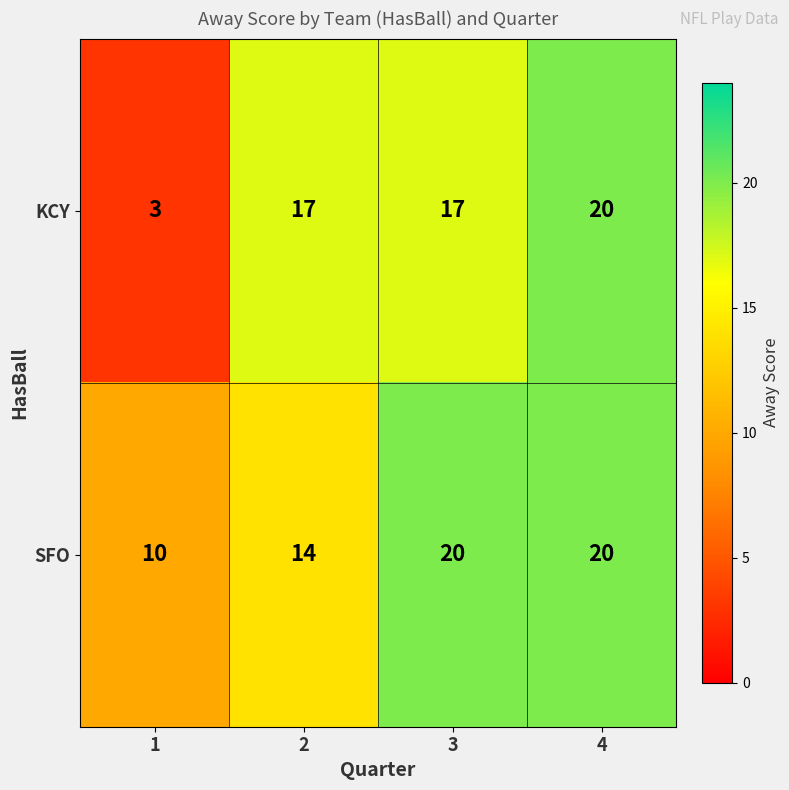

What is the maximum value shown in the chart?

20